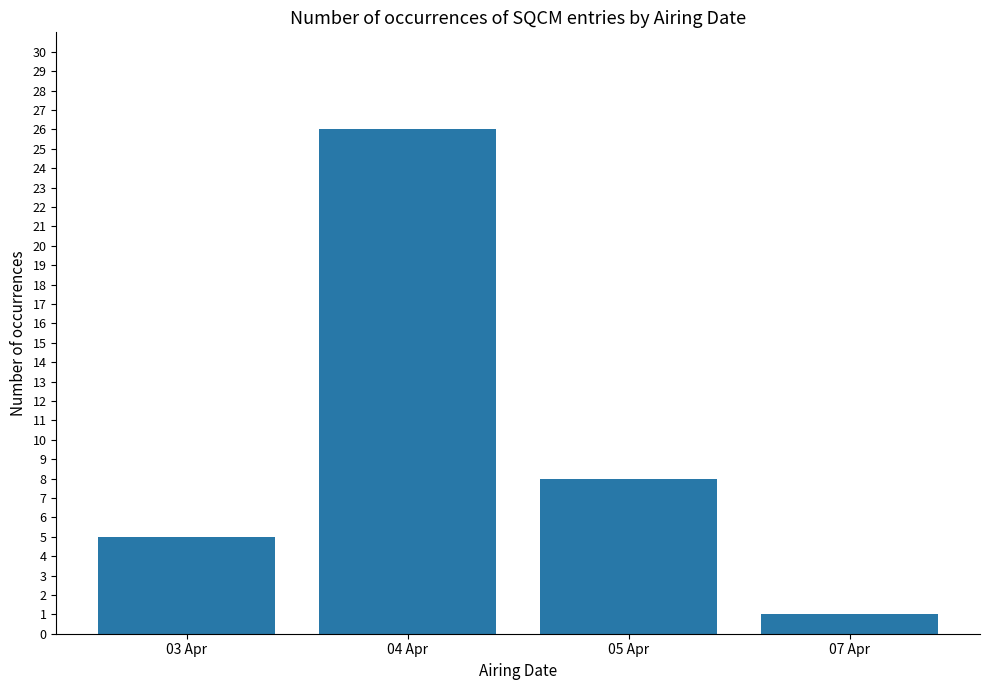

What position from the right is 05 Apr?

2